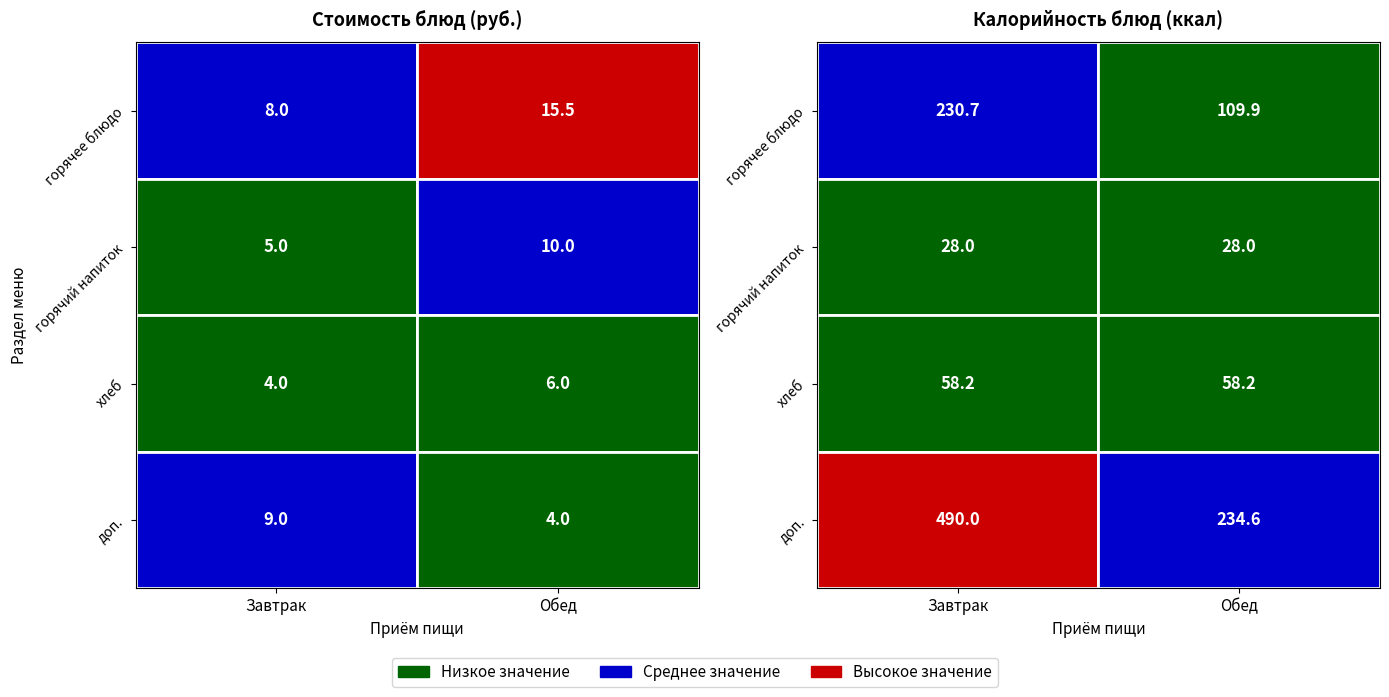

Is it true that Обед equals 17.3 at 1?

False